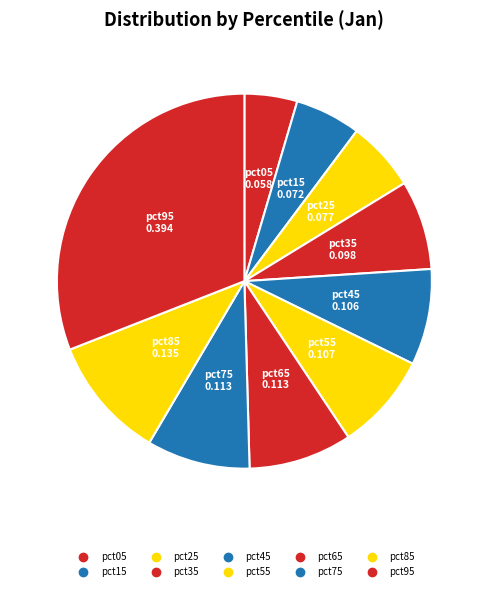

To the nearest percent, what is the difference between the largest and smallest slice percentages?

26%